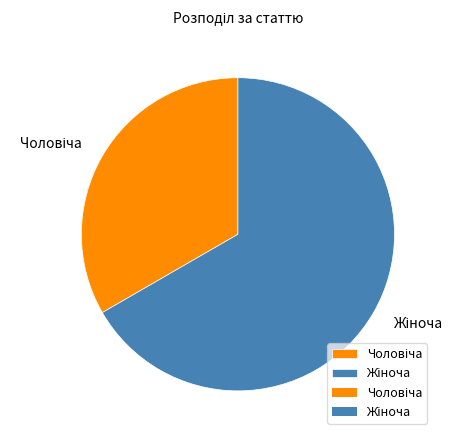

Is there a majority slice in this chart?

Yes